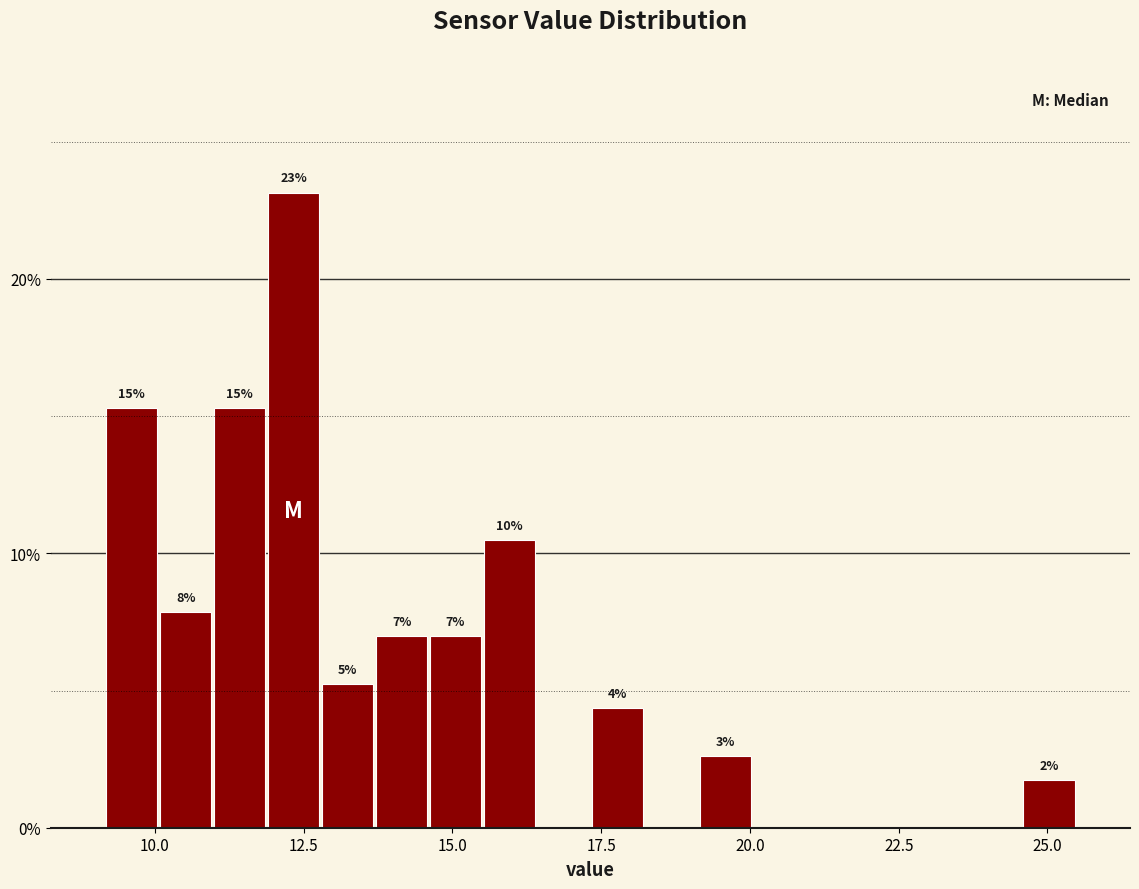

Read against the x-axis, roughly where is the centre of the tallest bar?

12.5